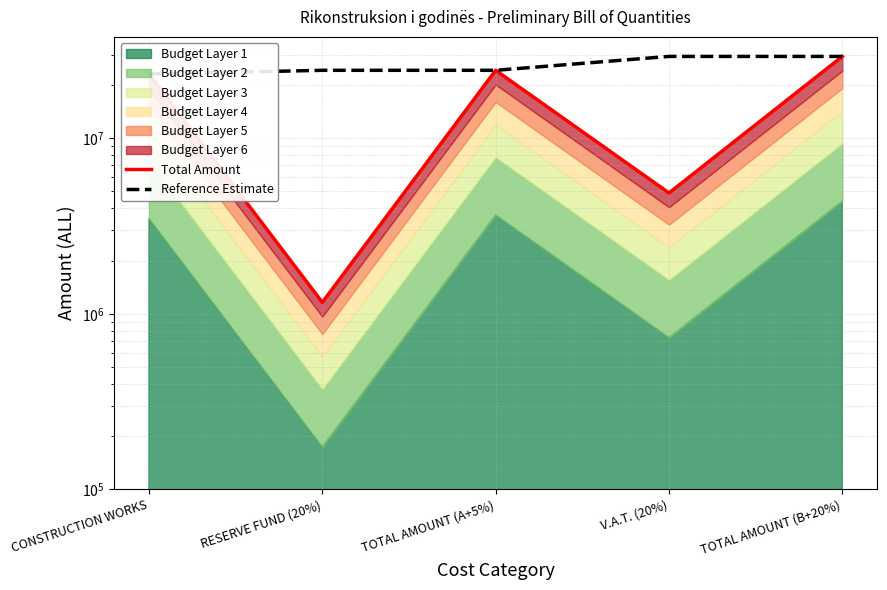

Which series changed the most between TOTAL AMOUNT (A+5%) and V.A.T. (20%)?

Total Amount